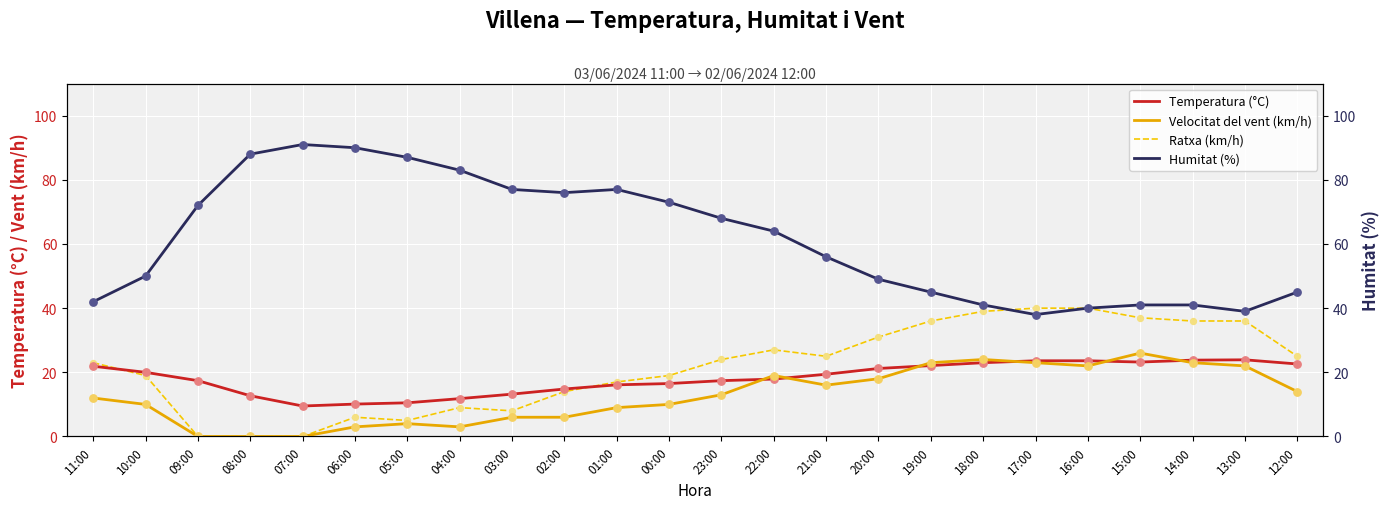

What are all the series names shown in the legend?

Temperatura (°C), Velocitat del vent (km/h), Ratxa (km/h), Humitat (%)